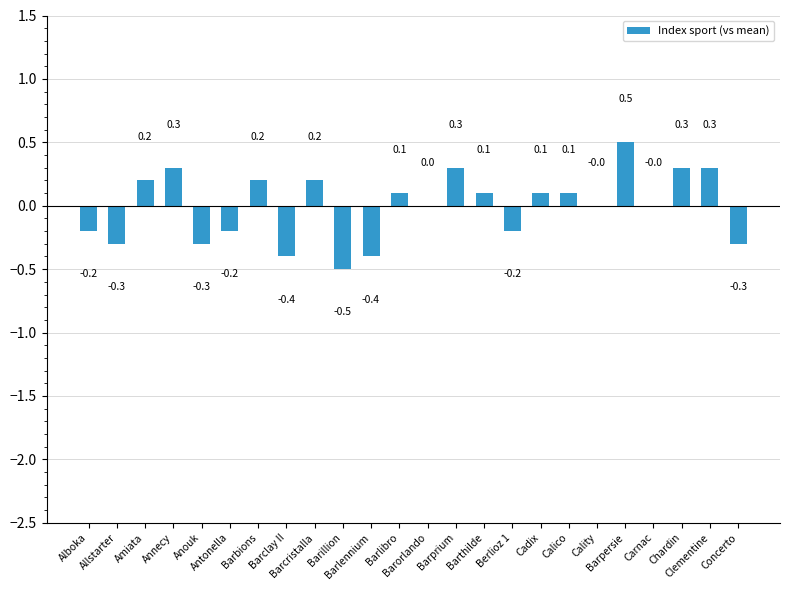

The value at Annecy is 0.3. True or false?

True